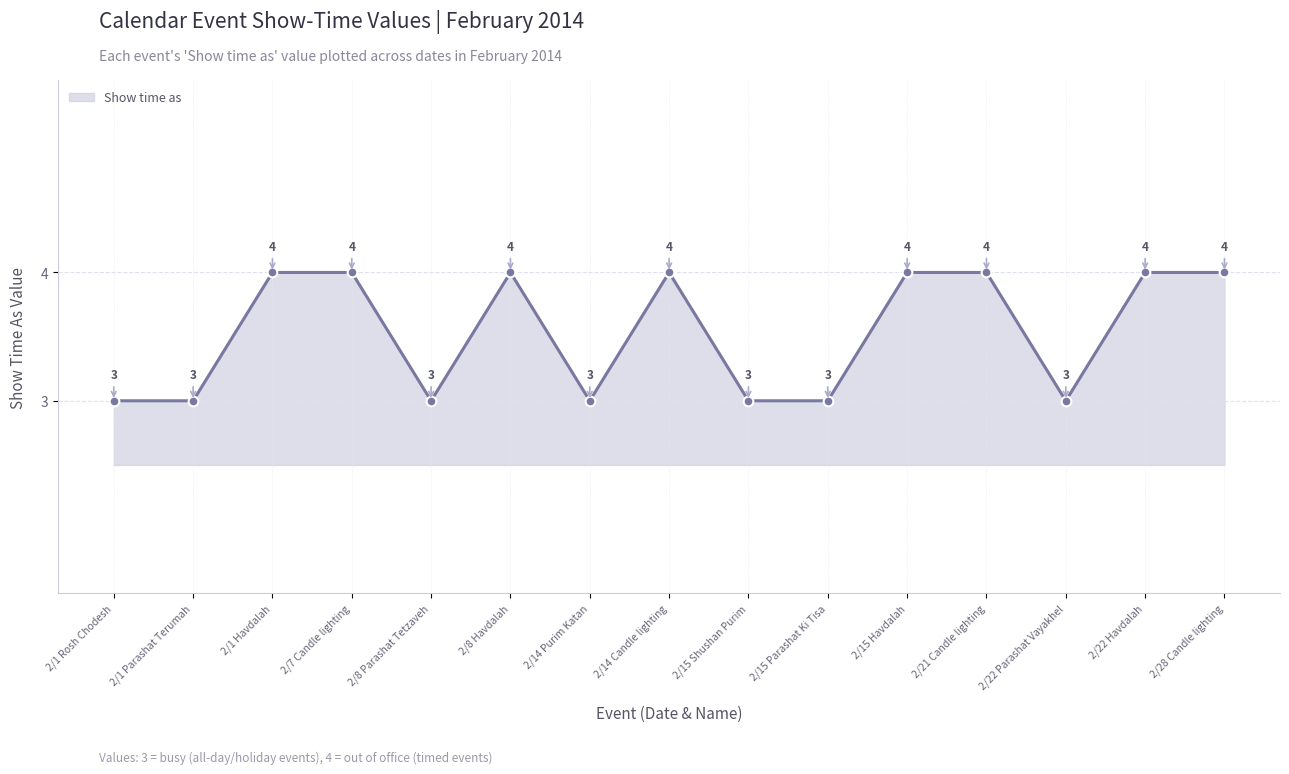

Reading left to right, what are all the values shown in this chart?

3	3	4	4	3	4	3	4	3	3	4	4	3	4	4